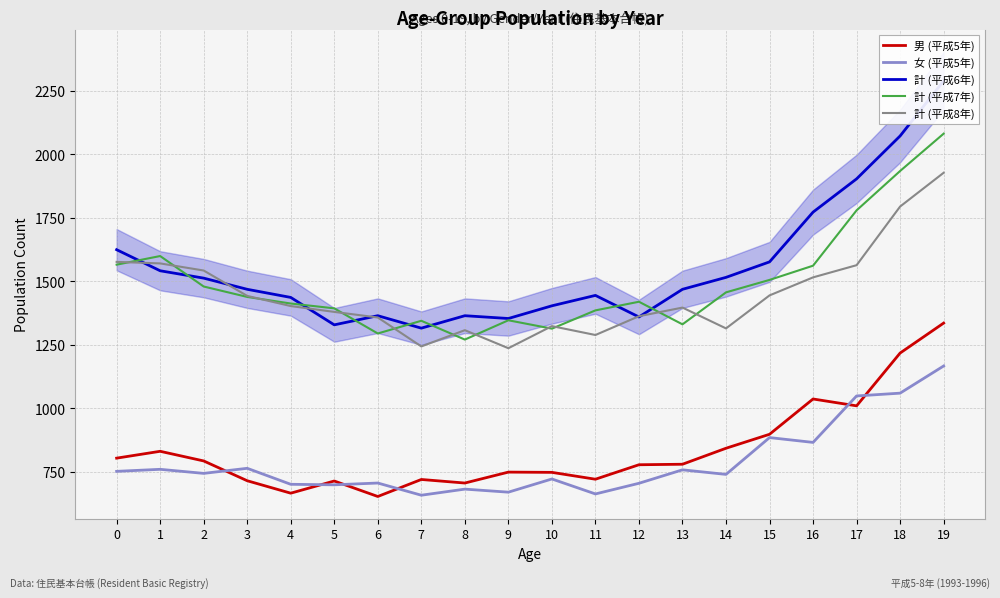

Is it true that 計 (平成7年) equals 2081 at 19?

True